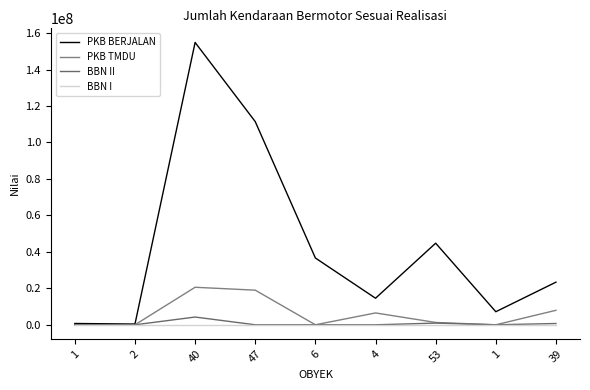

Reading right to left, what are all the values shown in this chart?

PKB BERJALAN: 39=23373307	1=7159295	53=44751247	4=14563900	6=36619700	47=111416809	40=154839658	2=397822	1=714168
PKB TMDU: 39=7945563	1=0	53=1272150	4=6498310	6=0	47=18980005	40=20574001	2=0	1=0
BBN II: 39=700000	1=0	53=920000	4=0	6=0	47=0	40=4245760	2=0	1=0
BBN I: 39=0	1=0	53=0	4=0	6=0	47=0	40=0	2=0	1=0